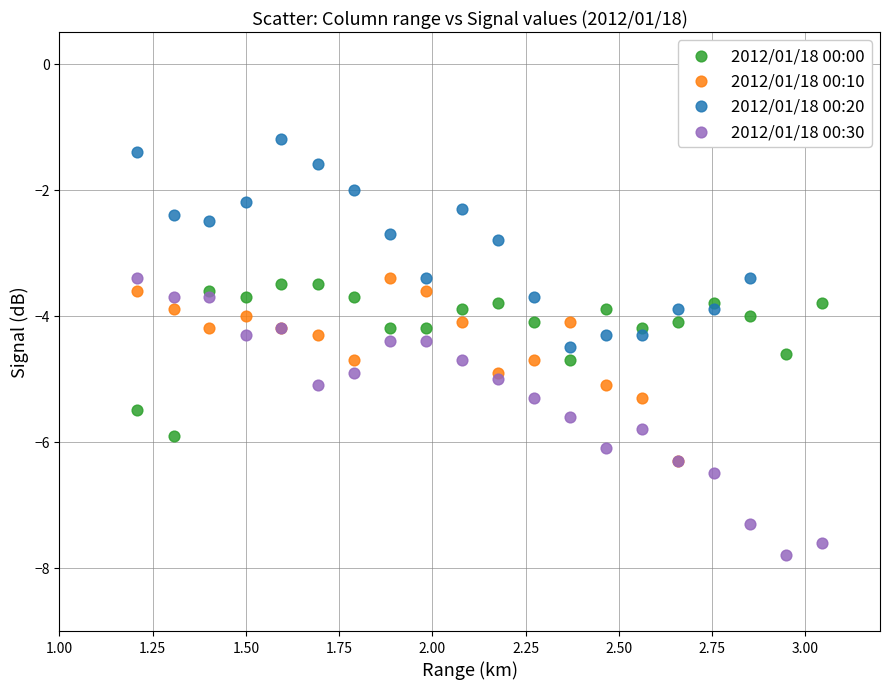

Which series has the widest spread of Y values?

2012/01/18 00:30